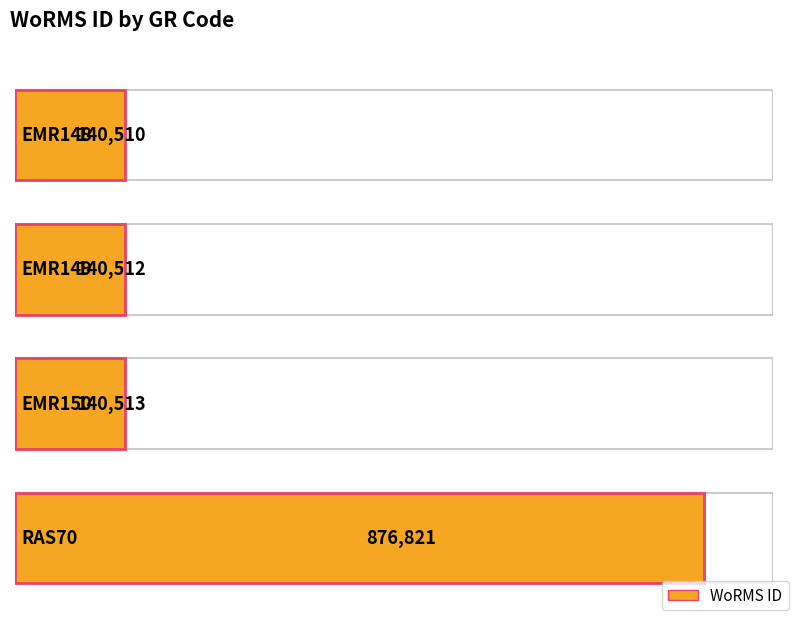

Reading left to right, transcribe all the data shown in this chart.

140510	140512	140513	876821